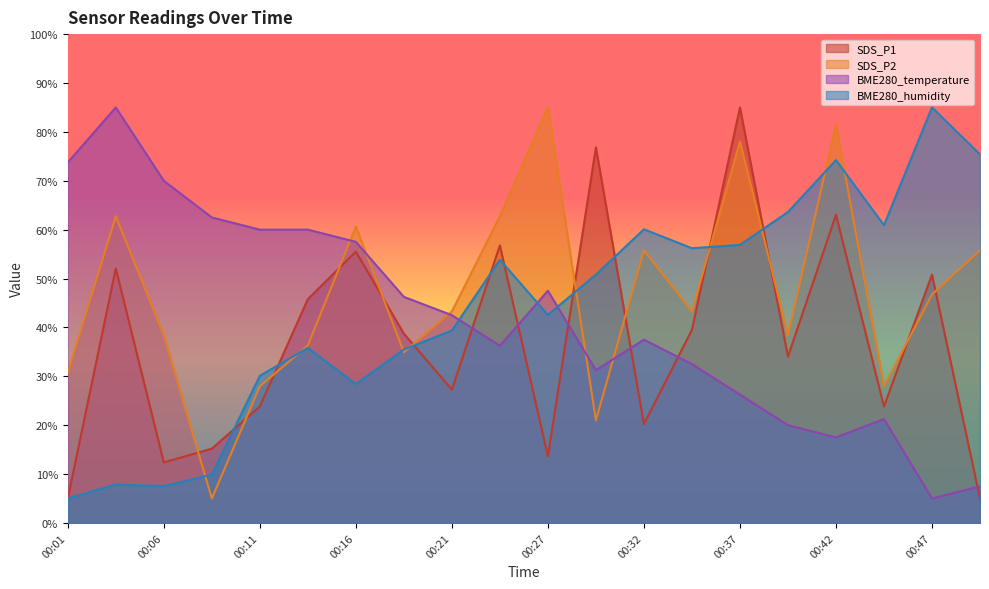

True or false: BME280_humidity has a value of 70.2 at 00:29.

False